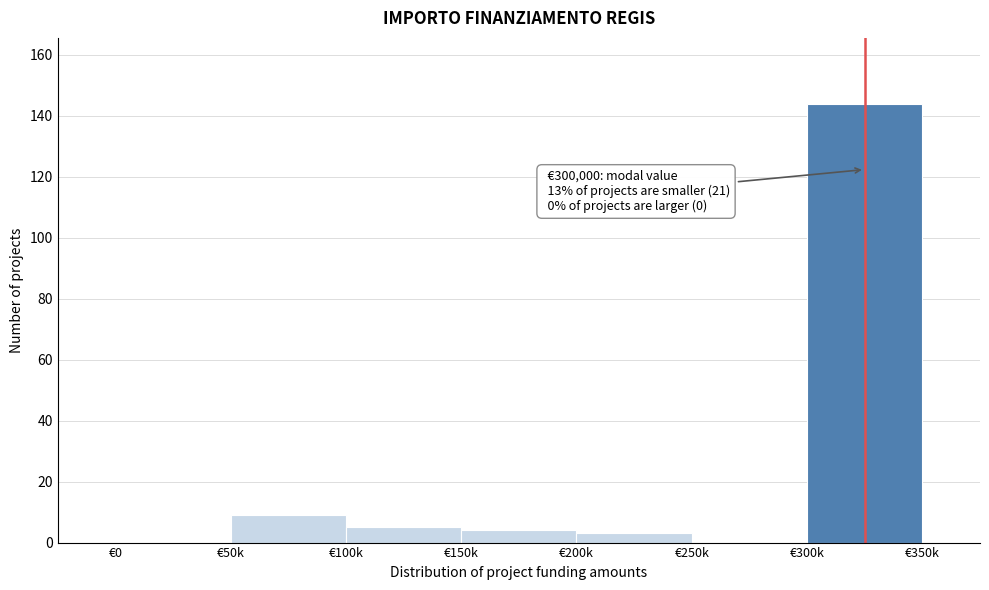

Reading left to right, list all the values displayed in this chart.

€0=0	€50k=9	€100k=5	€150k=4	€200k=3	€250k=0	€300k=144